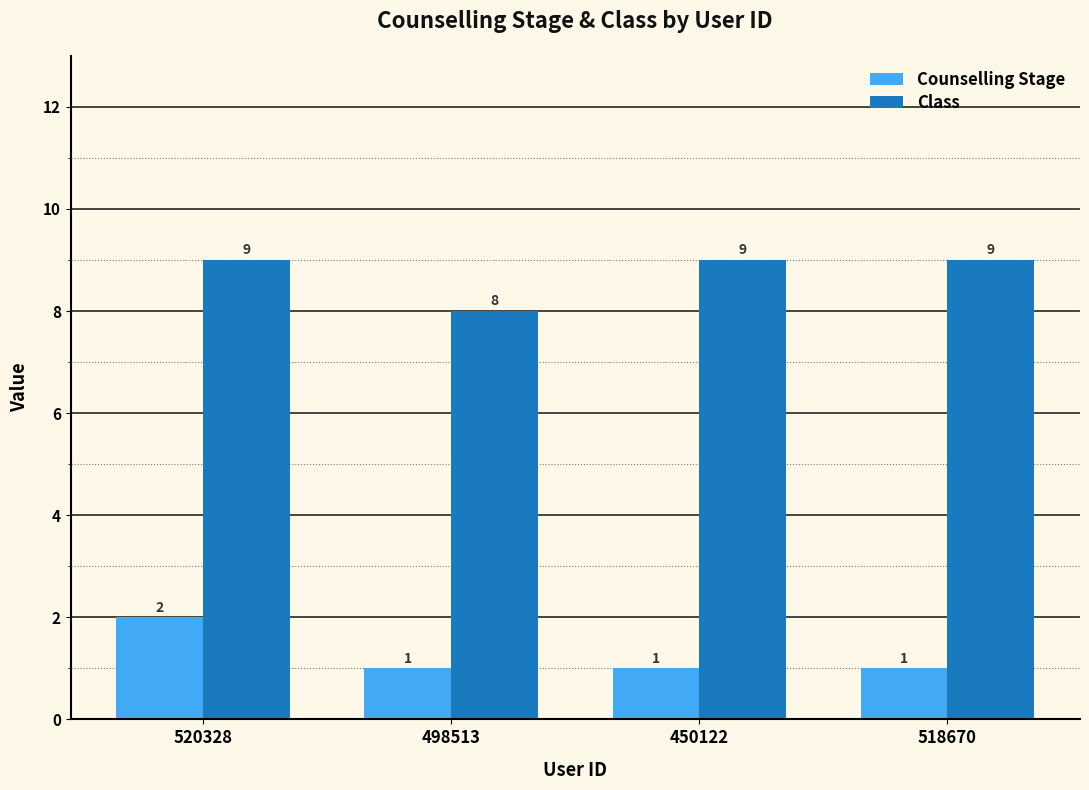

What is the greatest value displayed?

9